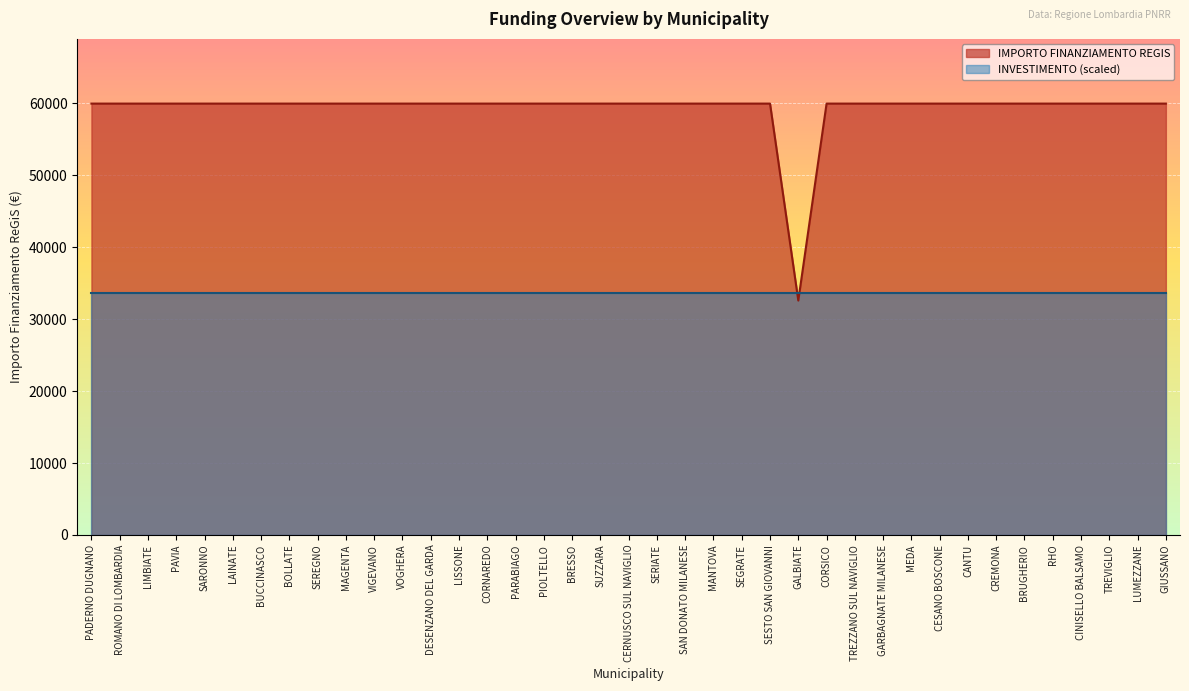

Reading left to right, what are all the values shown in this chart?

59966	59966	59966	59966	59966	59966	59966	59966	59966	59966	59966	59966	59966	59966	59966	59966	59966	59966	59966	59966	59966	59966	59966	59966	59966	32589	59966	59966	59966	59966	59966	59966	59966	59966	59966	59966	59966	59966	59966